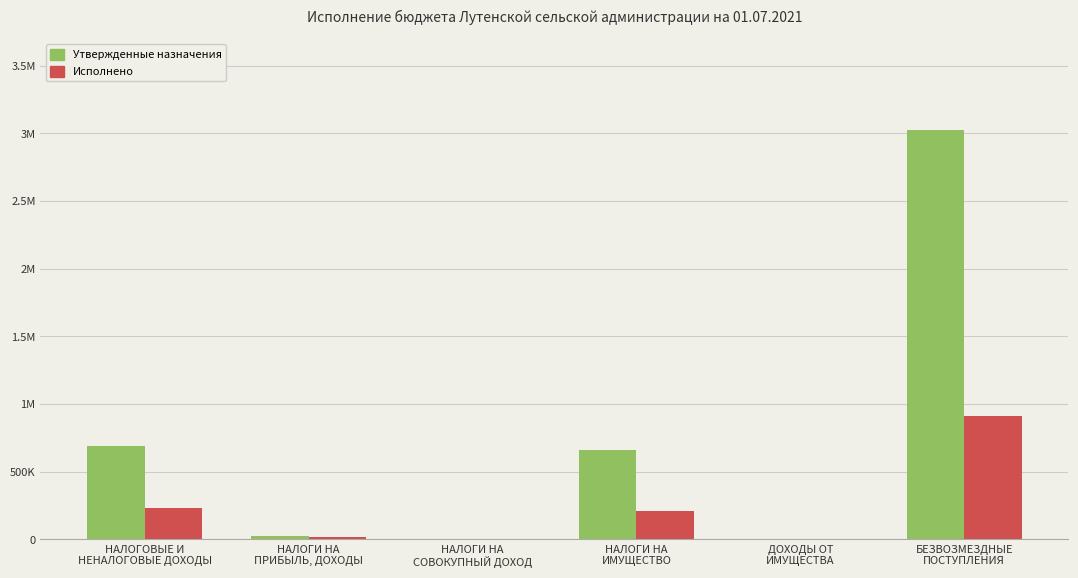

Rank the categories by Исполнено value from highest to lowest.

БЕЗВОЗМЕЗДНЫЕ
ПОСТУПЛЕНИЯ, НАЛОГОВЫЕ И
НЕНАЛОГОВЫЕ ДОХОДЫ, НАЛОГИ НА
ИМУЩЕСТВО, НАЛОГИ НА
ПРИБЫЛЬ, ДОХОДЫ, НАЛОГИ НА
СОВОКУПНЫЙ ДОХОД, ДОХОДЫ ОТ
ИМУЩЕСТВА